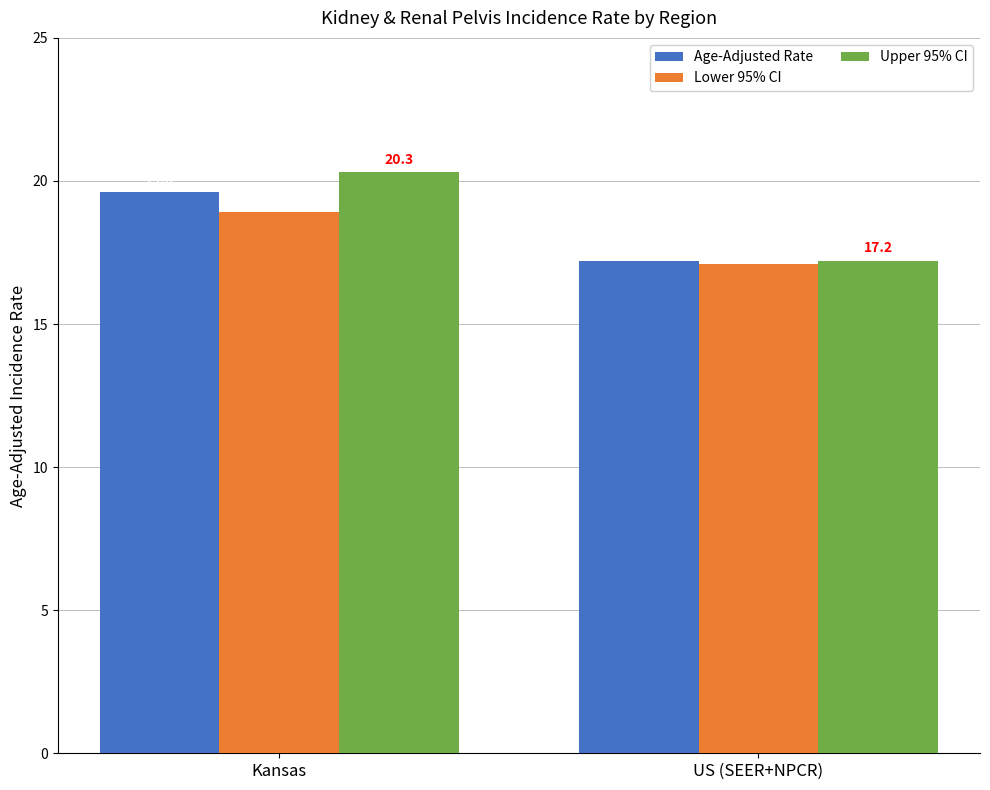

What is the smallest value displayed?

17.1